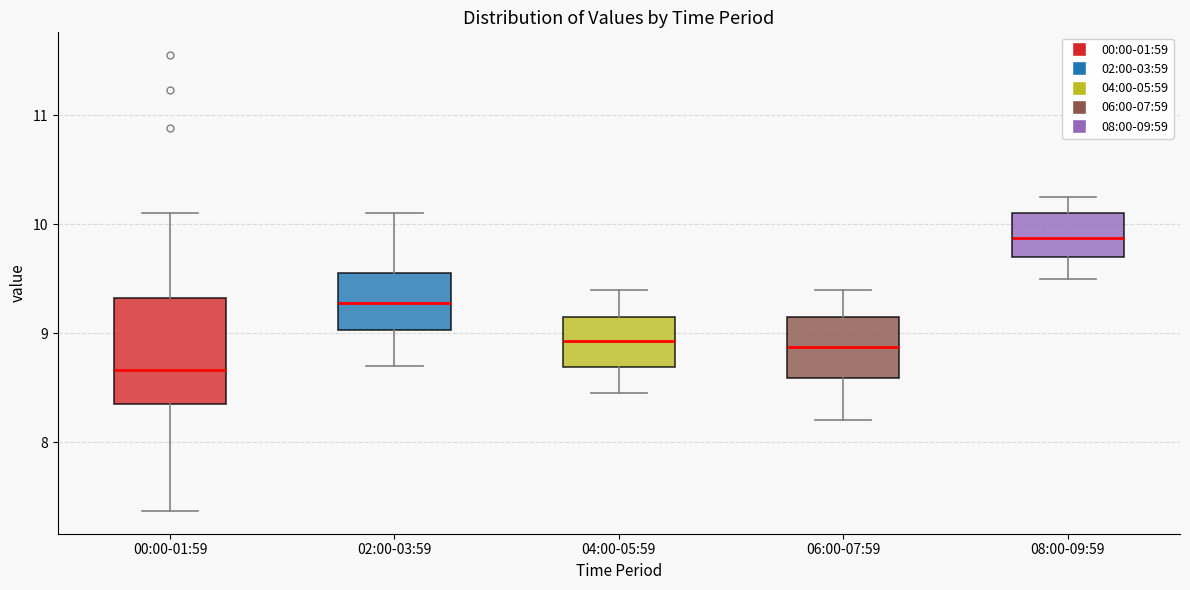

Reading left to right, transcribe this box plot: for each box, give where its median line is, the range the box spans, and where its two whiskers end, as read against the y-axis. The values are not printed on the chart, so give them approximately, as read against the axis.

00:00-01:59: median 8.7, box 8.4 to 9.3, whiskers 7.4 to 10.1
02:00-03:59: median 9.3, box 9.0 to 9.6, whiskers 8.7 to 10.1
04:00-05:59: median 8.9, box 8.7 to 9.2, whiskers 8.5 to 9.4
06:00-07:59: median 8.9, box 8.6 to 9.2, whiskers 8.2 to 9.4
08:00-09:59: median 9.9, box 9.7 to 10.1, whiskers 9.5 to 10.3